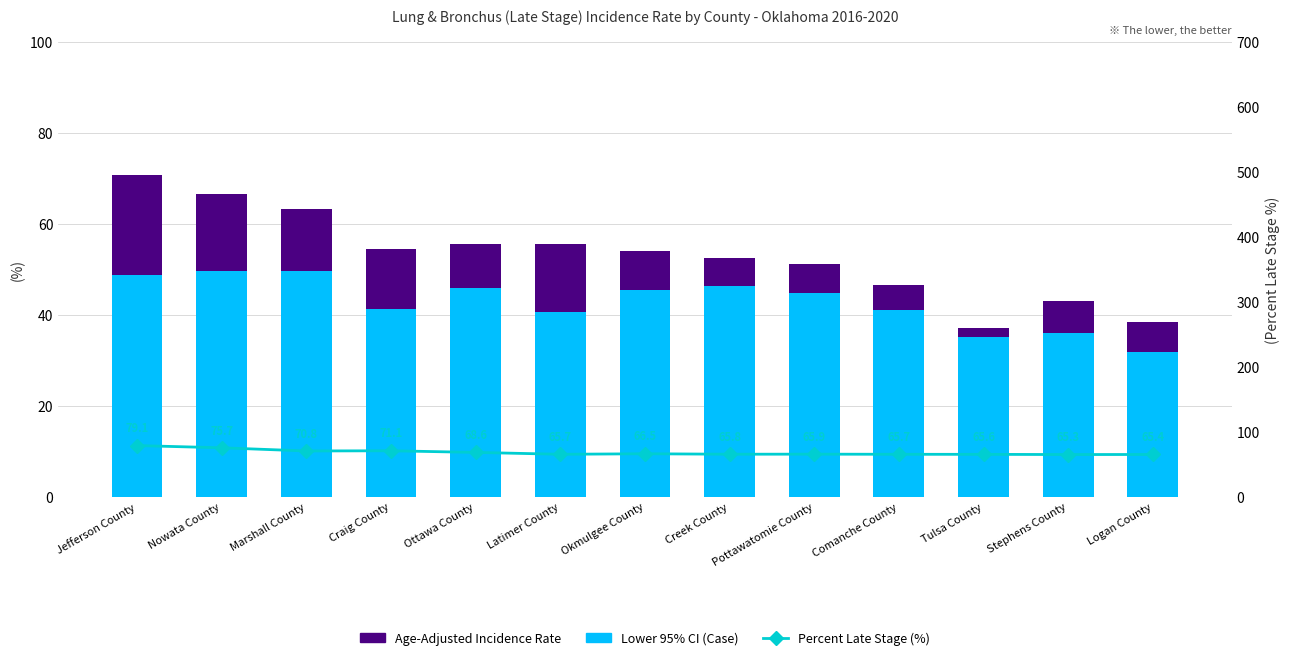

What is the label of the 10th bar from the left?

Comanche County